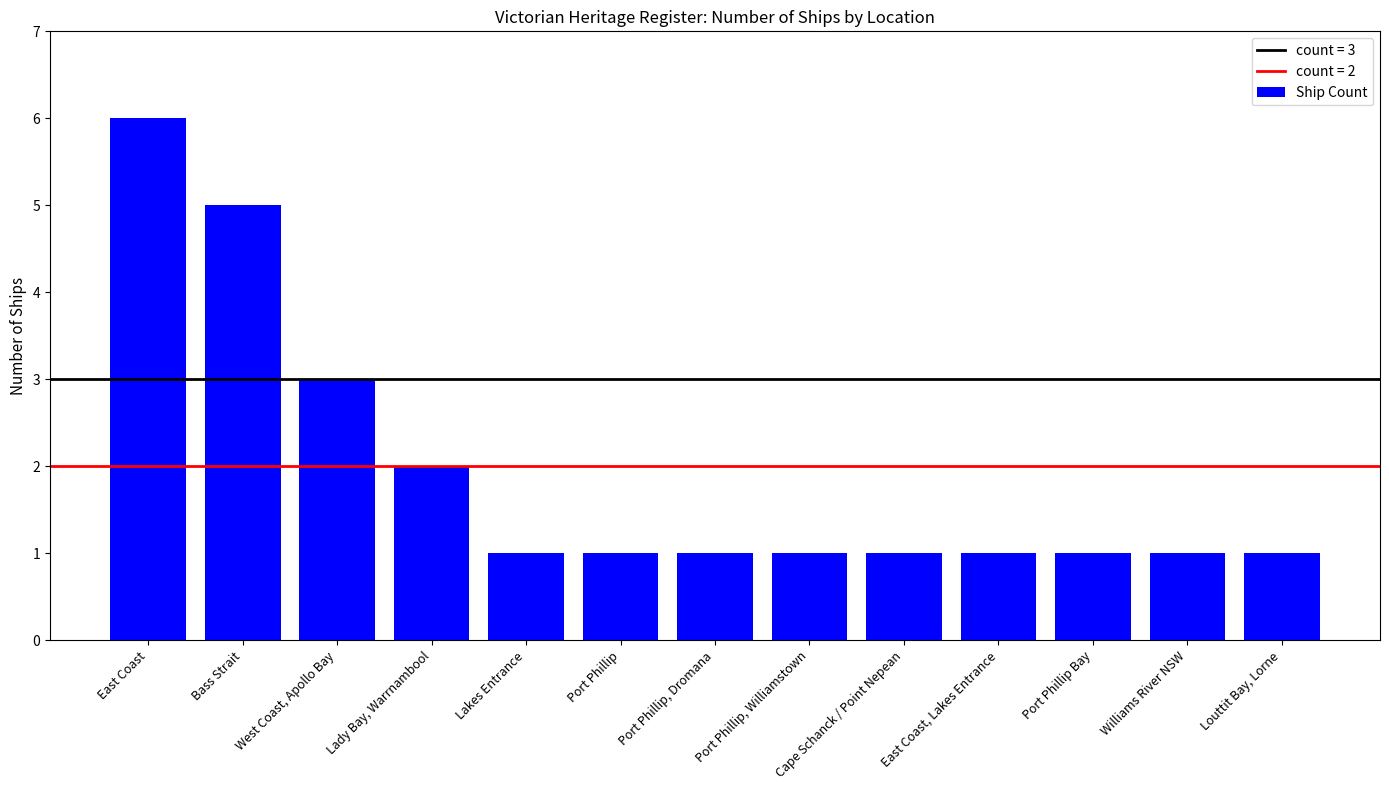

What is the average value?

2